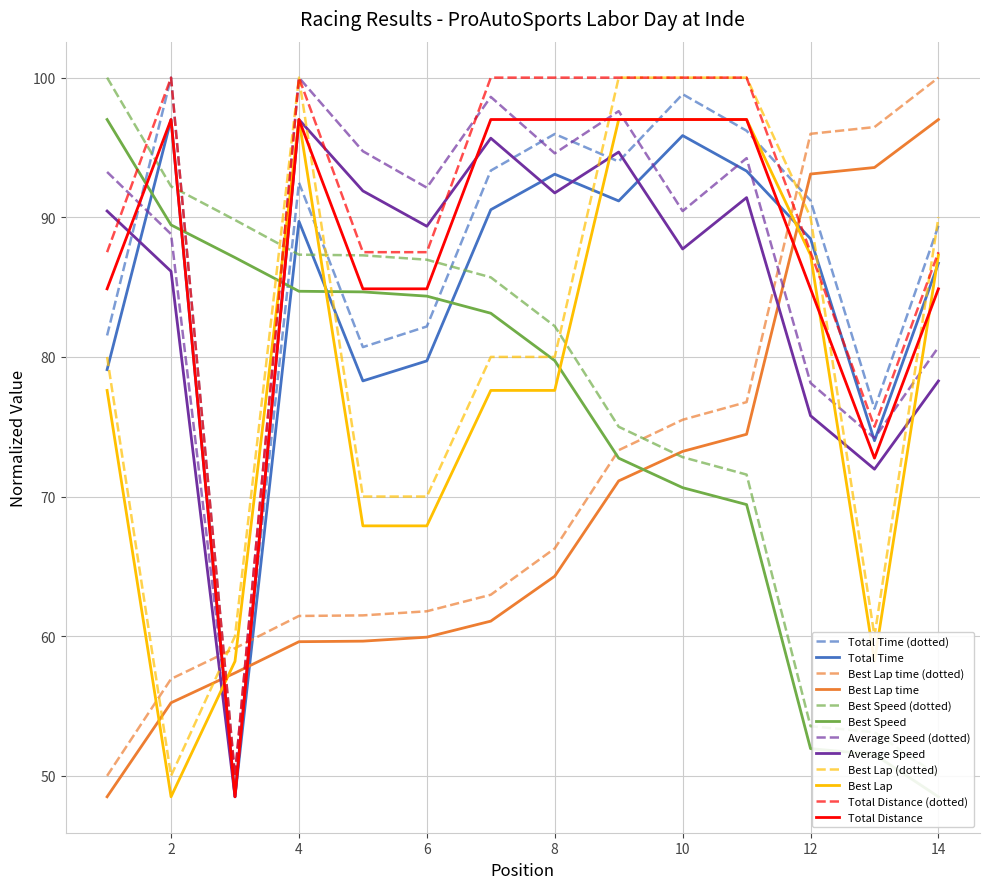

Read the Best Lap time value at 4.

59.6